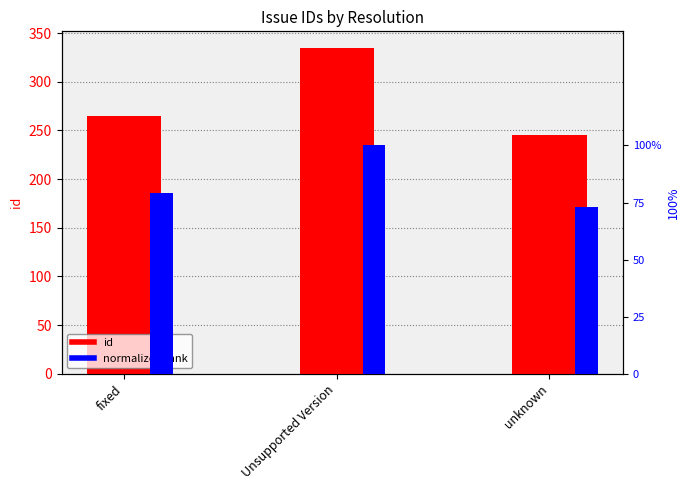

What is the label of the 2nd bar from the left?

Unsupported Version